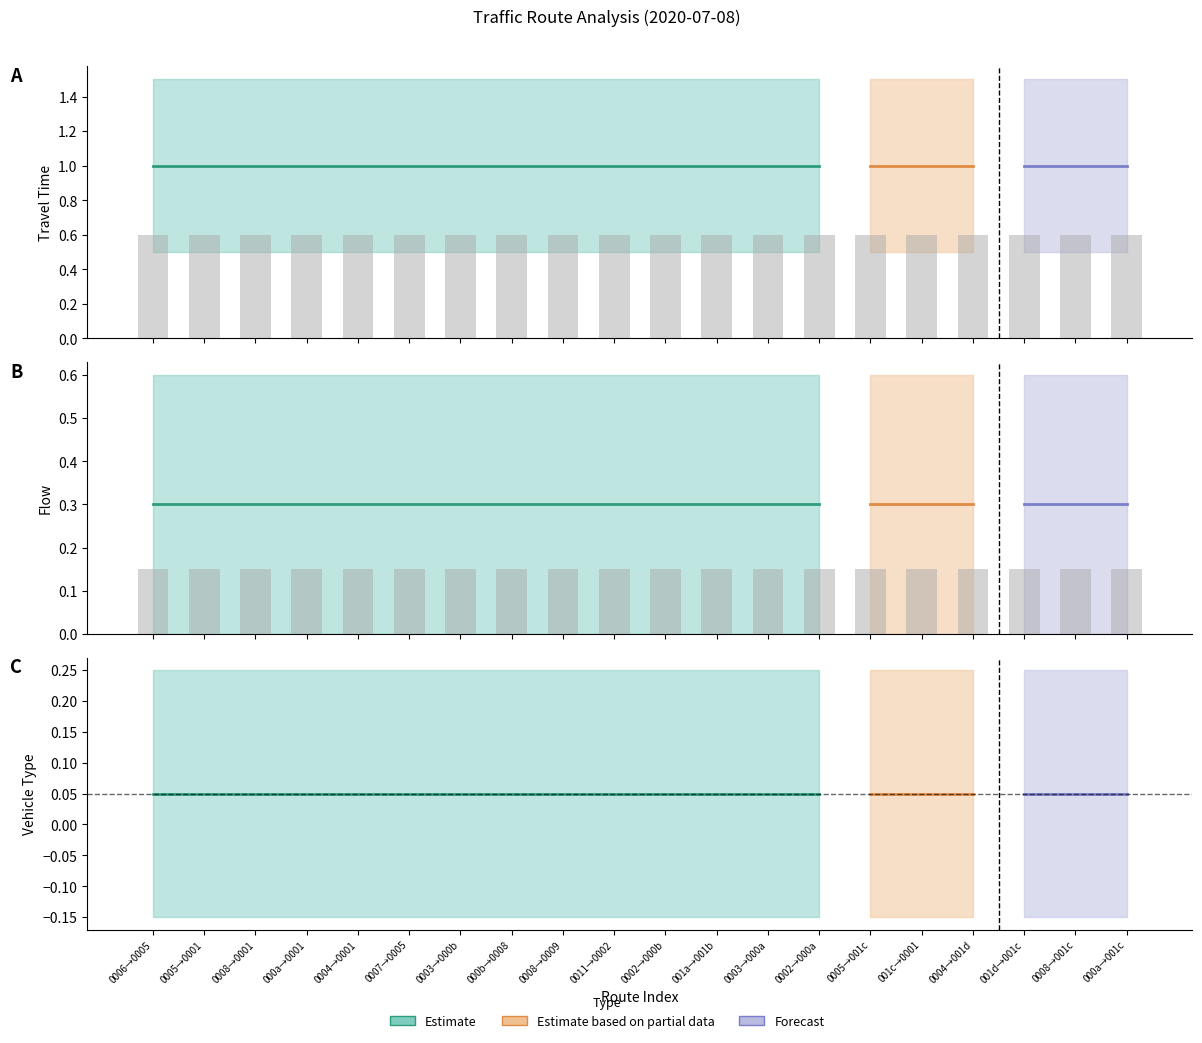

Is the value of travel_time at 5 greater than the value of flow at 21?

No